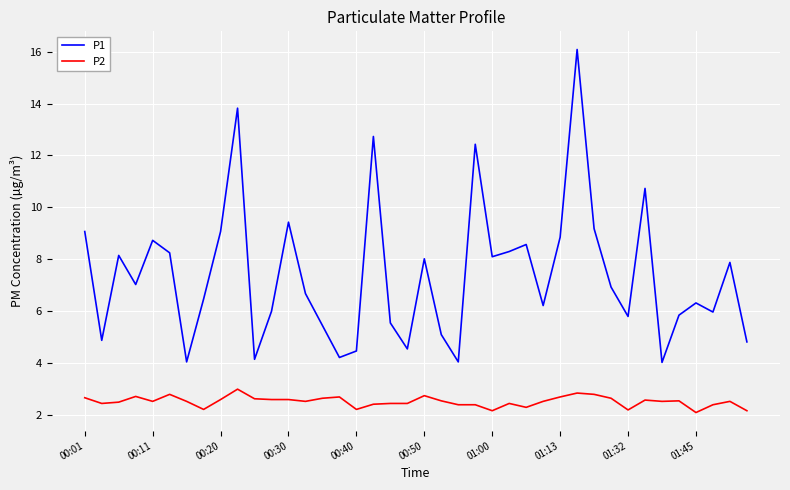

Which series has the largest total across all categories?

P1